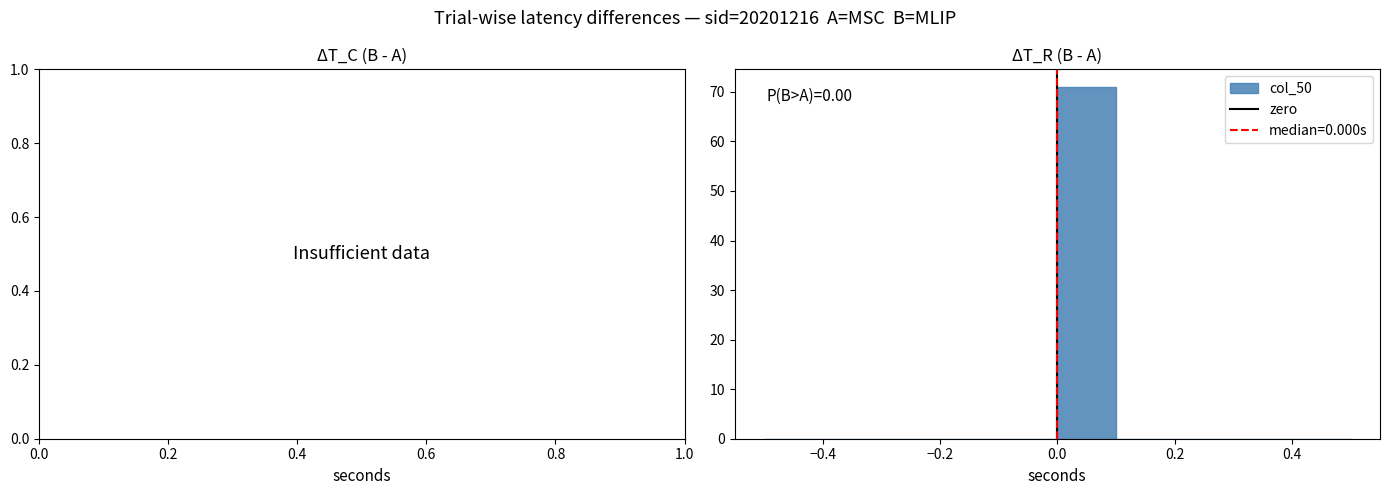

Which range on the x-axis has the tallest bar?

0.0 to 0.1